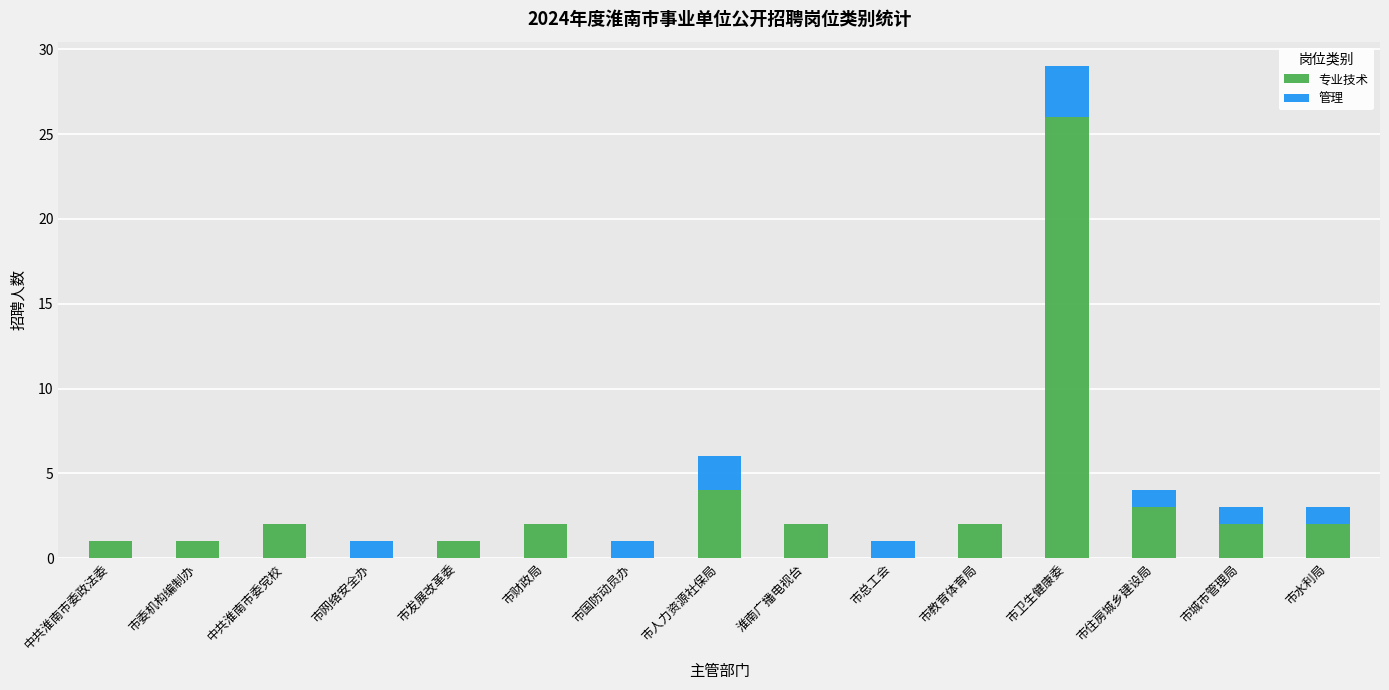

The value of 专业技术 at 市总工会 is 14. True or false?

False